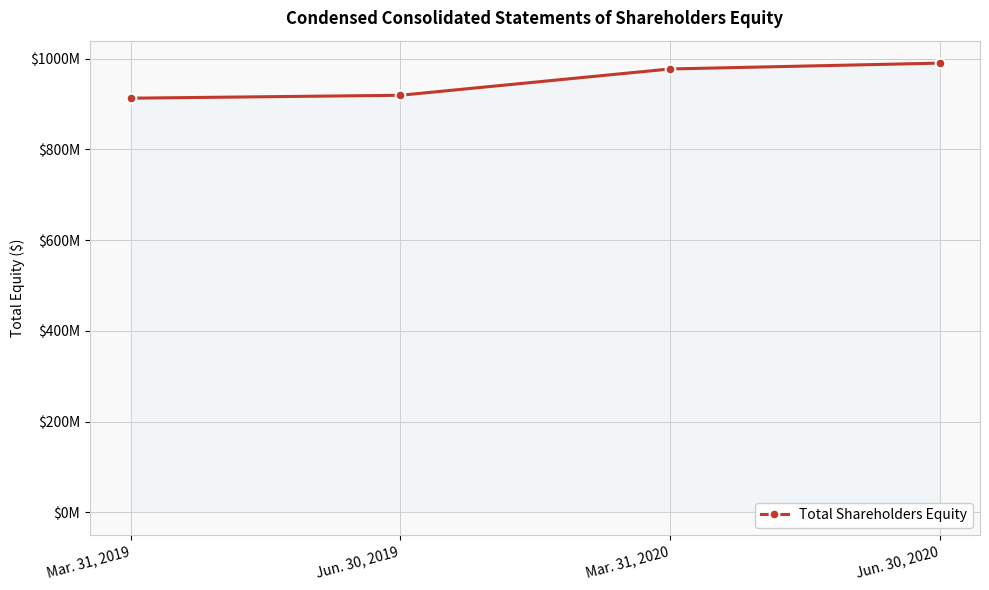

Approximately how many times larger is the value at Mar. 31, 2020 compared to Mar. 31, 2019?

1.1